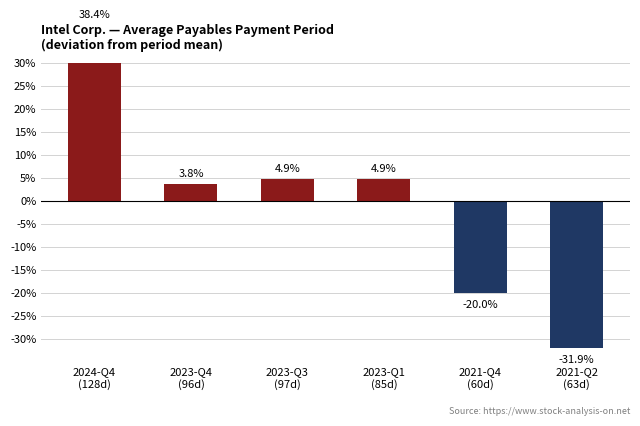

What is the difference between the maximum and second lowest values?

58.4